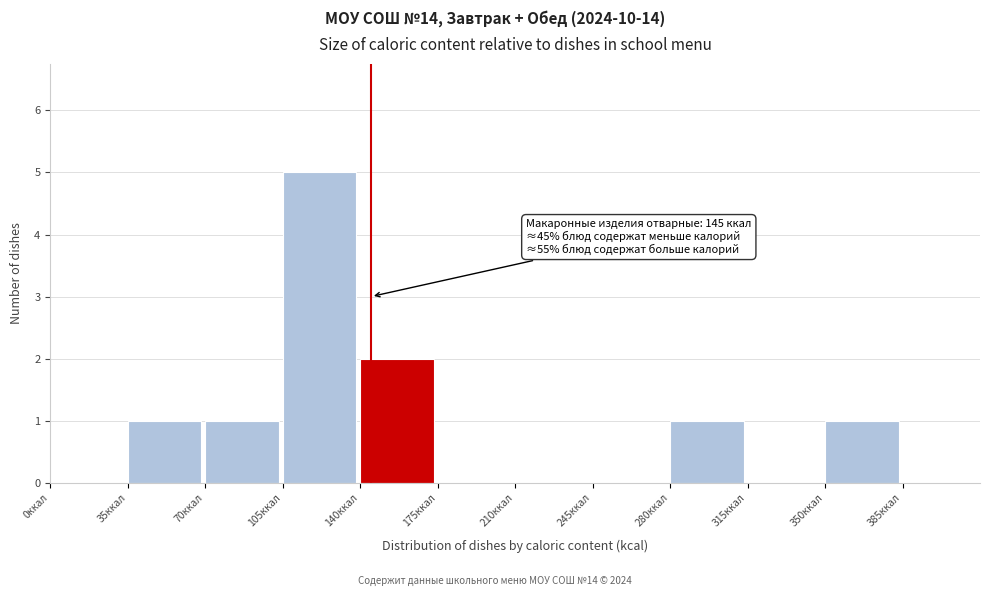

Which range on the x-axis has the tallest bar?

105 to 140